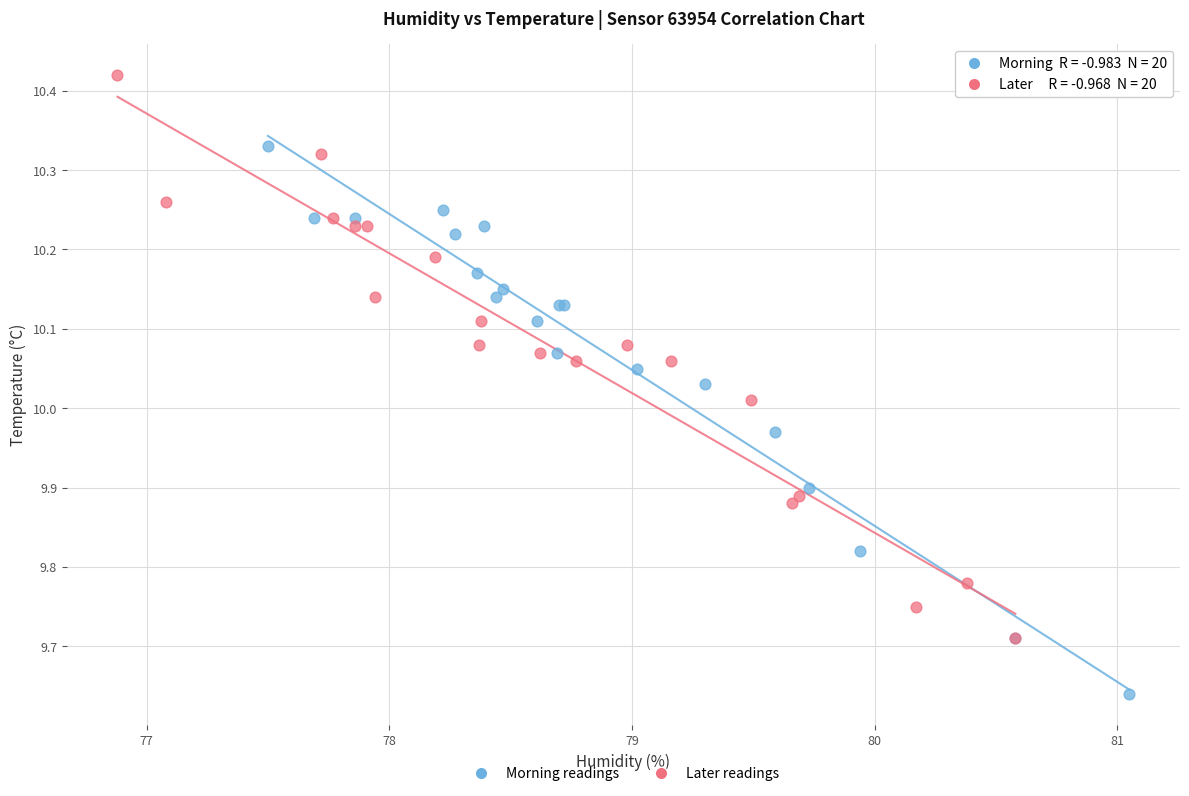

Which series contains the lowest Y value?

Morning readings